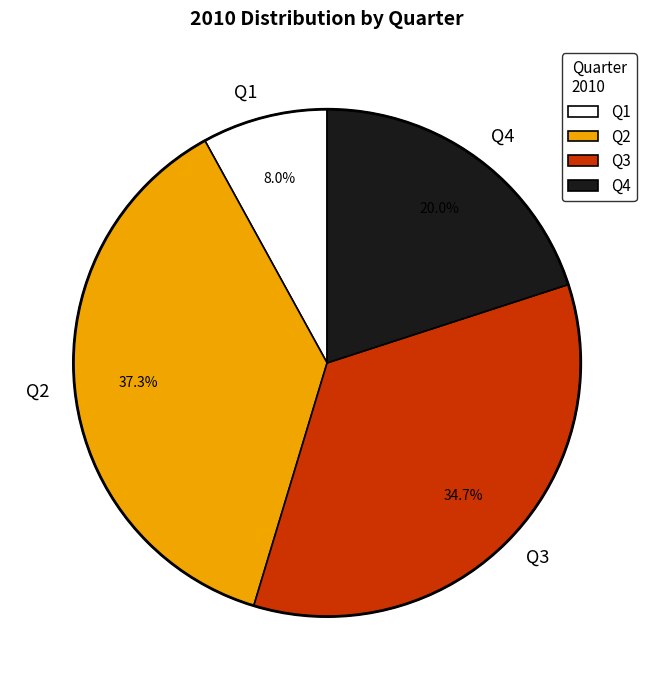

True or false: Q1 accounts for 8% of the total.

True